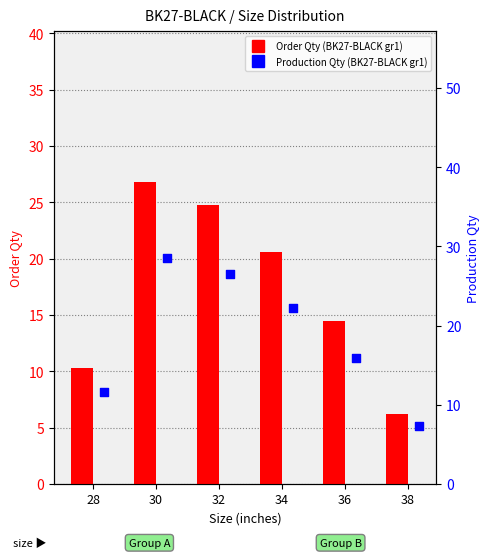

Which series has the largest total across all categories?

Production Qty (BK27-BLACK gr1)